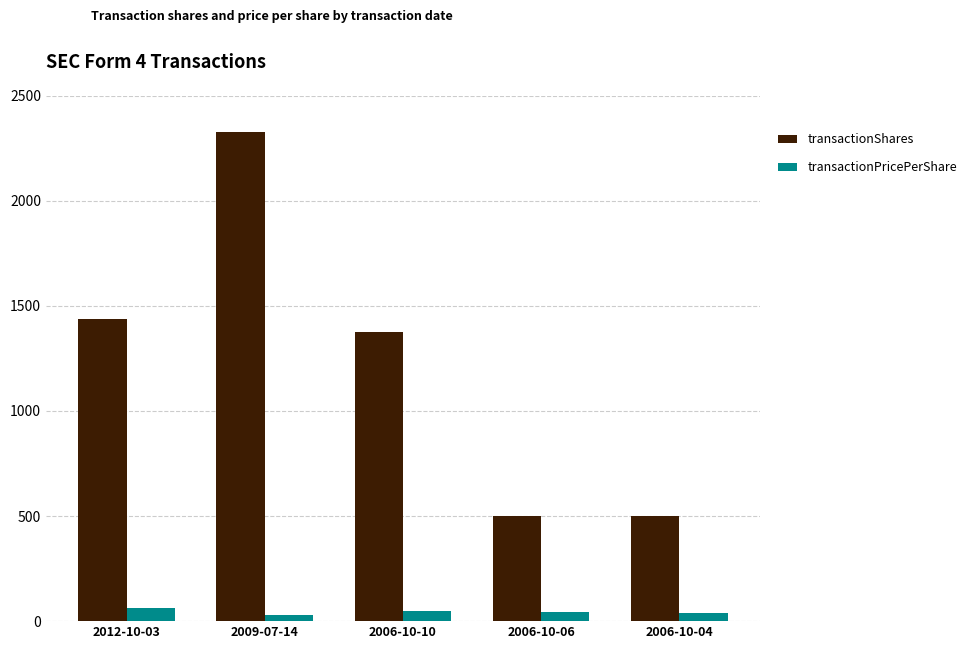

Which series has the largest total across all categories?

transactionShares